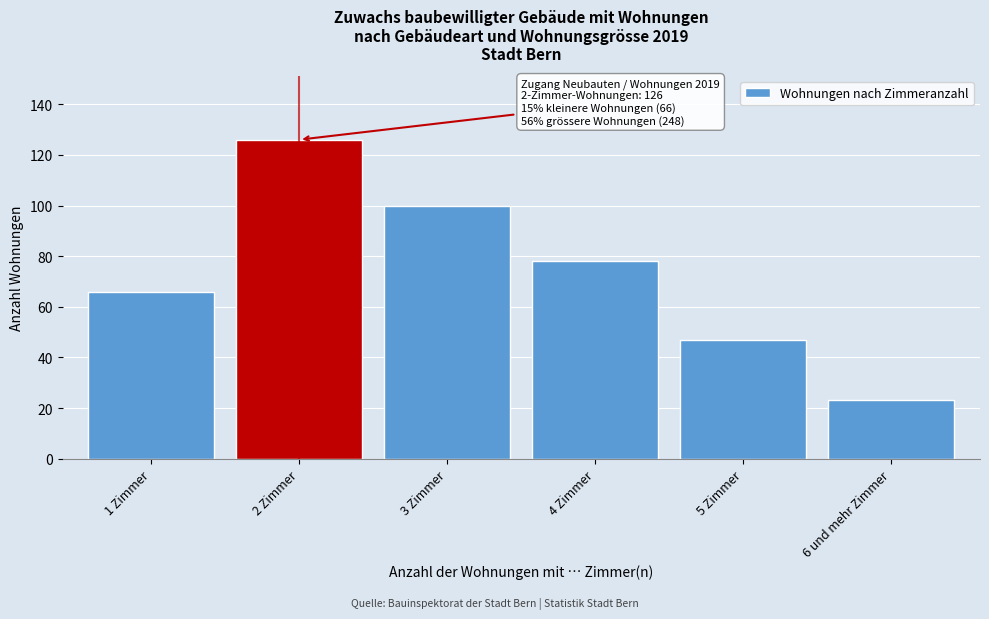

Reading left to right, list all the values displayed in this chart.

1 Zimmer=66	2 Zimmer=126	3 Zimmer=100	4 Zimmer=78	5 Zimmer=47	6 und mehr Zimmer=23